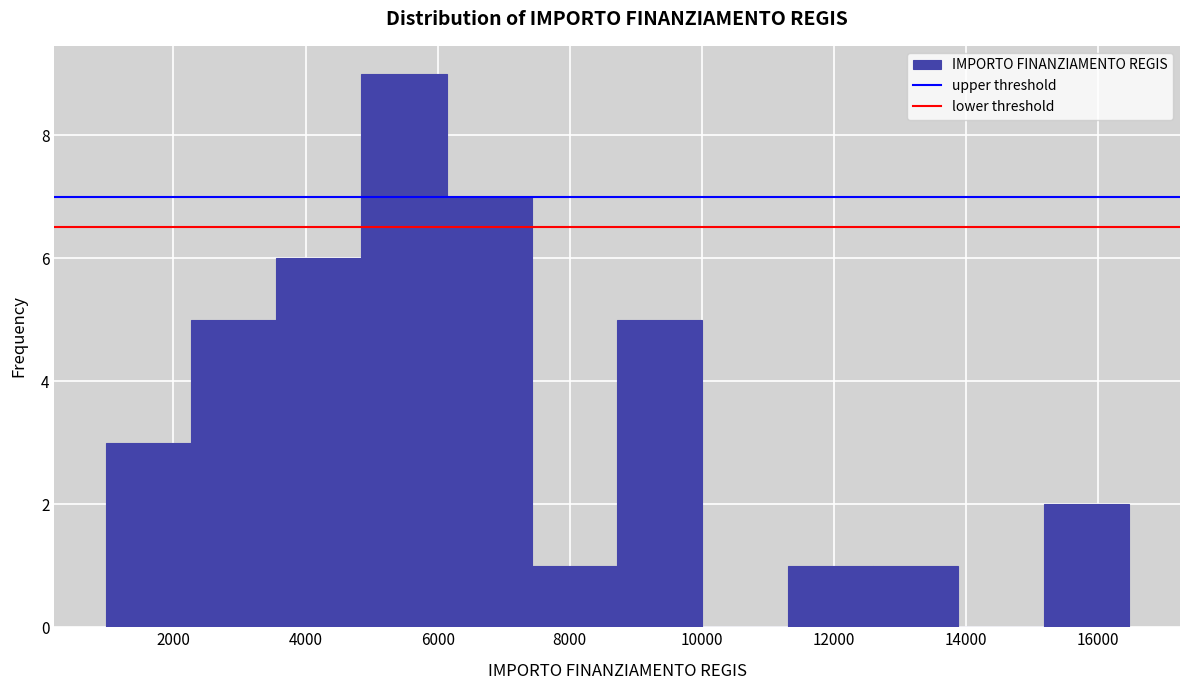

Reading left to right, transcribe this chart: for each bar, give the range it covers on the x-axis and its height. Neither the bar edges nor the heights are printed on the chart, so give them approximately, as read against the axes.

1000 to 2200: 3
2200 to 3600: 5
3600 to 4800: 6
4800 to 6200: 9
6200 to 7400: 7
7400 to 8800: 1
8800 to 10000: 5
10000 to 11400: 0
11400 to 12600: 1
12600 to 13800: 1
13800 to 15200: 0
15200 to 16400: 2